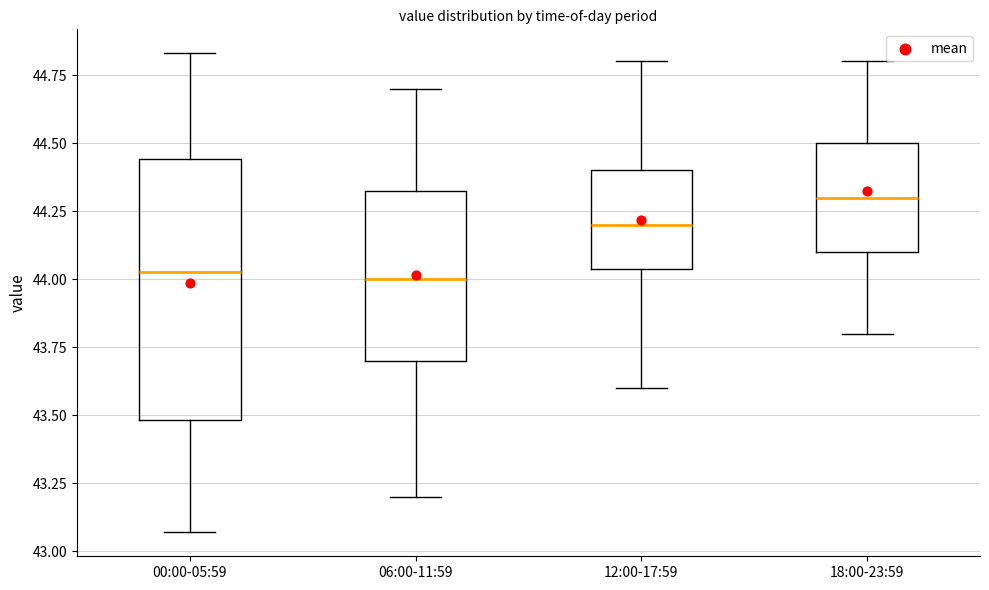

Reading left to right, read every box against the y-axis: the position of its median line, the range the box covers, and the ends of its whiskers. The values are not printed on the chart, so give them approximately, as read against the axis.

00:00-05:59: median 44.05, box 43.50 to 44.45, whiskers 43.05 to 44.85
06:00-11:59: median 44.00, box 43.70 to 44.35, whiskers 43.20 to 44.70
12:00-17:59: median 44.20, box 44.05 to 44.40, whiskers 43.60 to 44.80
18:00-23:59: median 44.30, box 44.10 to 44.50, whiskers 43.80 to 44.80